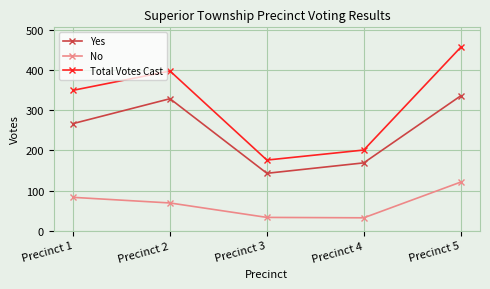

What is the value of the No point at the 5th from the left?

121